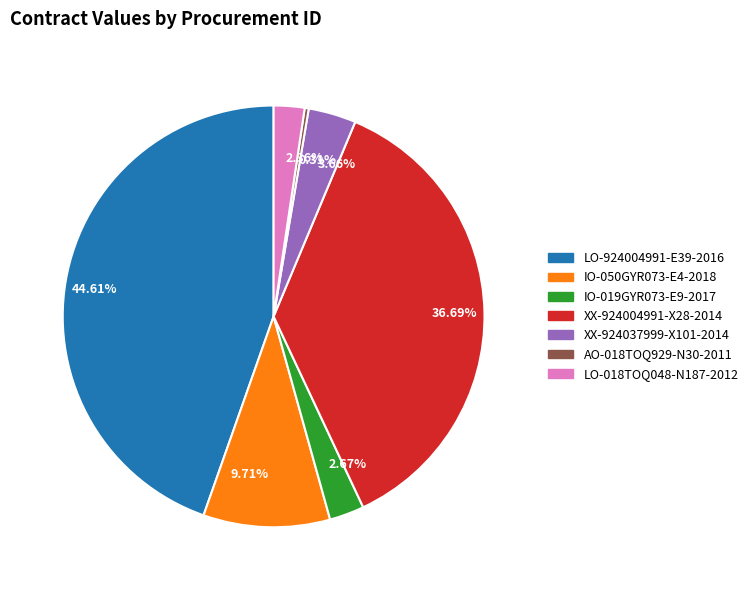

Does 0.31% account for over 50% of the chart?

No